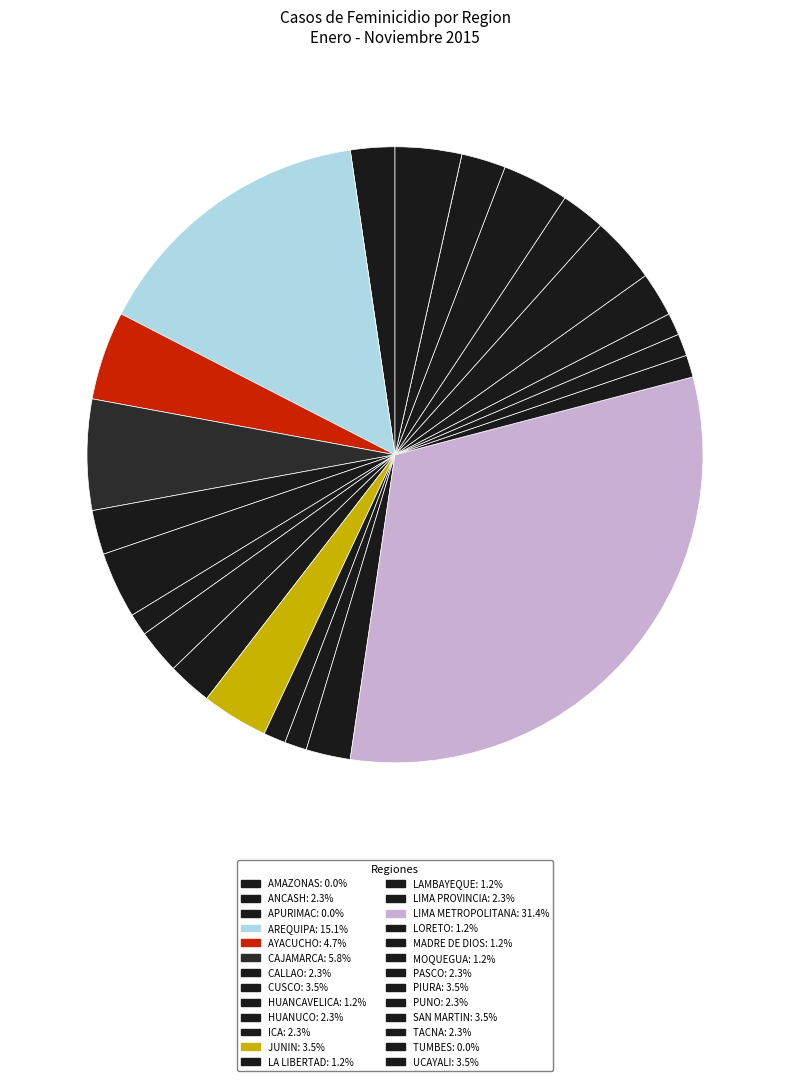

To the nearest percent, what is the difference between the HUANUCO and UCAYALI slice percentages?

1%